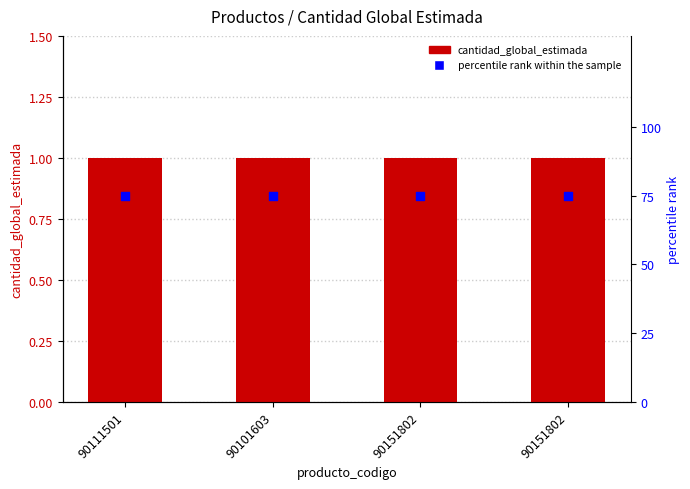

At how many categories does at least one series exceed 71?

4